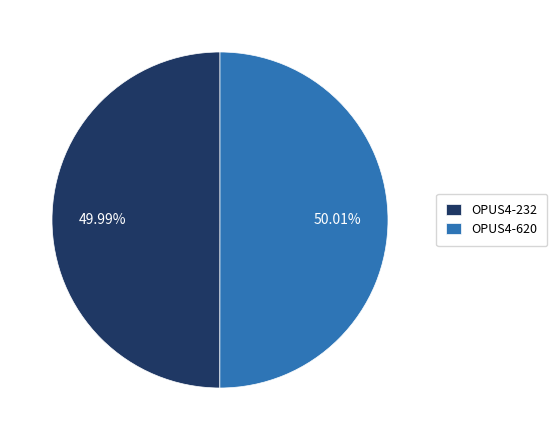

Approximately how many times larger is the value at OPUS4-232 compared to OPUS4-620?

1.0